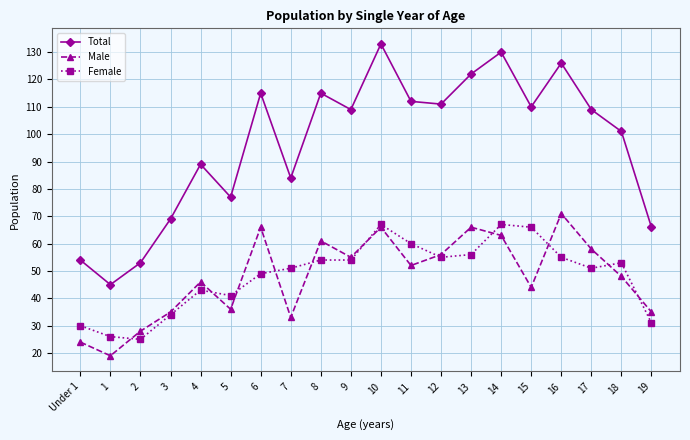

What are all the series names shown in the legend?

Total, Male, Female